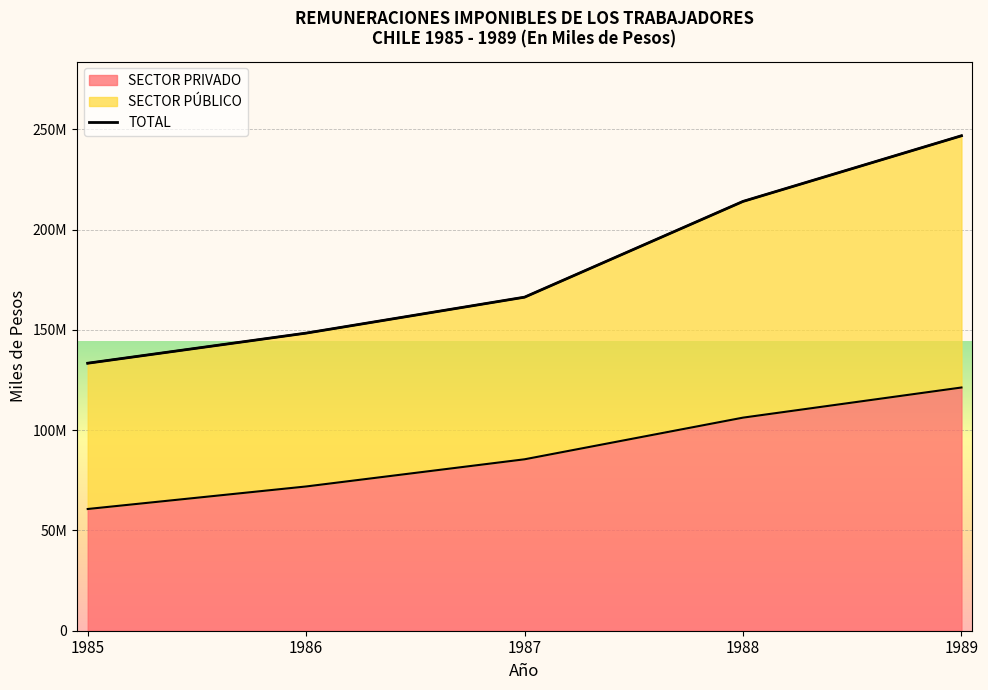

Reading right to left, transcribe all the data shown in this chart.

1989=246823032	1988=214085849	1987=166334518	1986=148411211	1985=133396233